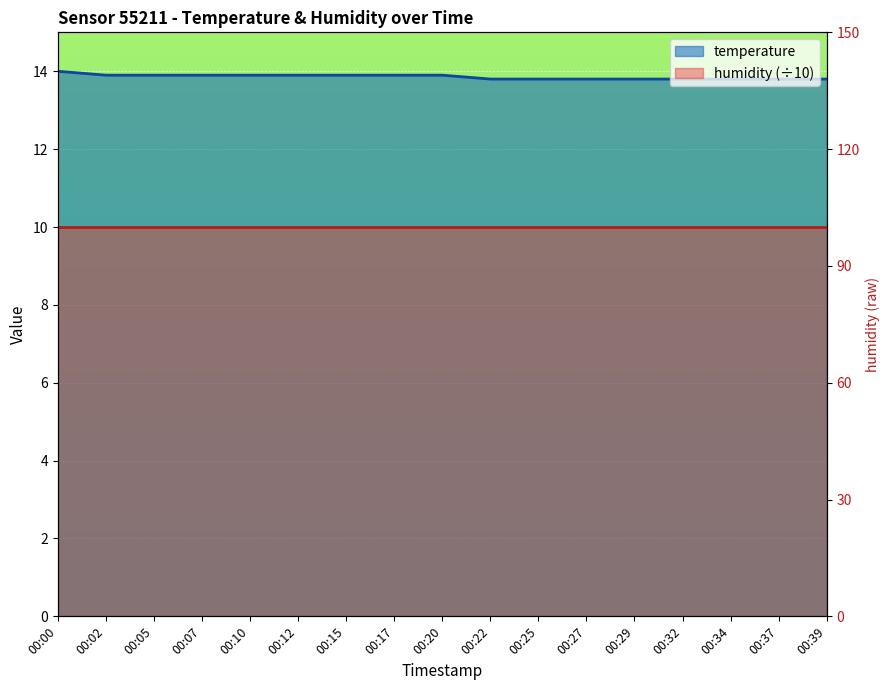

List the labels in order of value, largest first.

00:00, 00:02, 00:05, 00:07, 00:10, 00:12, 00:15, 00:17, 00:20, 00:22, 00:25, 00:27, 00:29, 00:32, 00:34, 00:37, 00:39